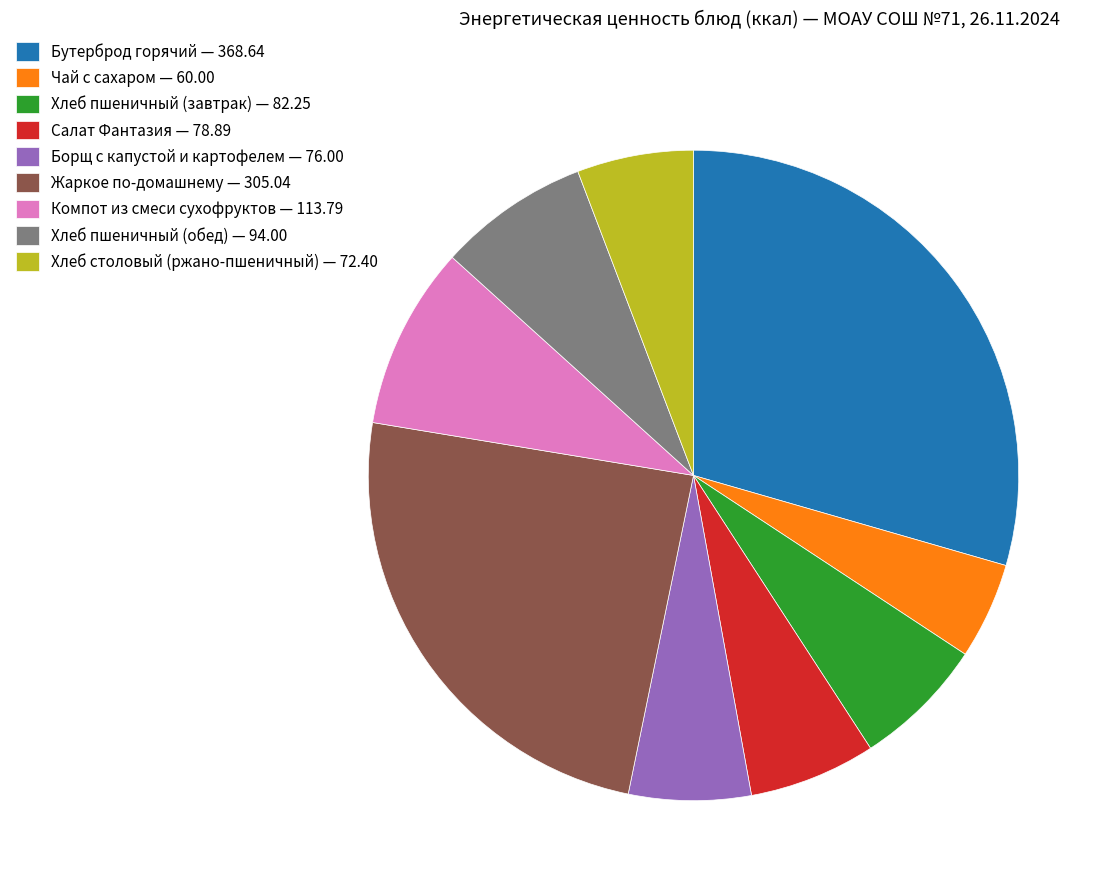

Count the number of slices in the pie.

9